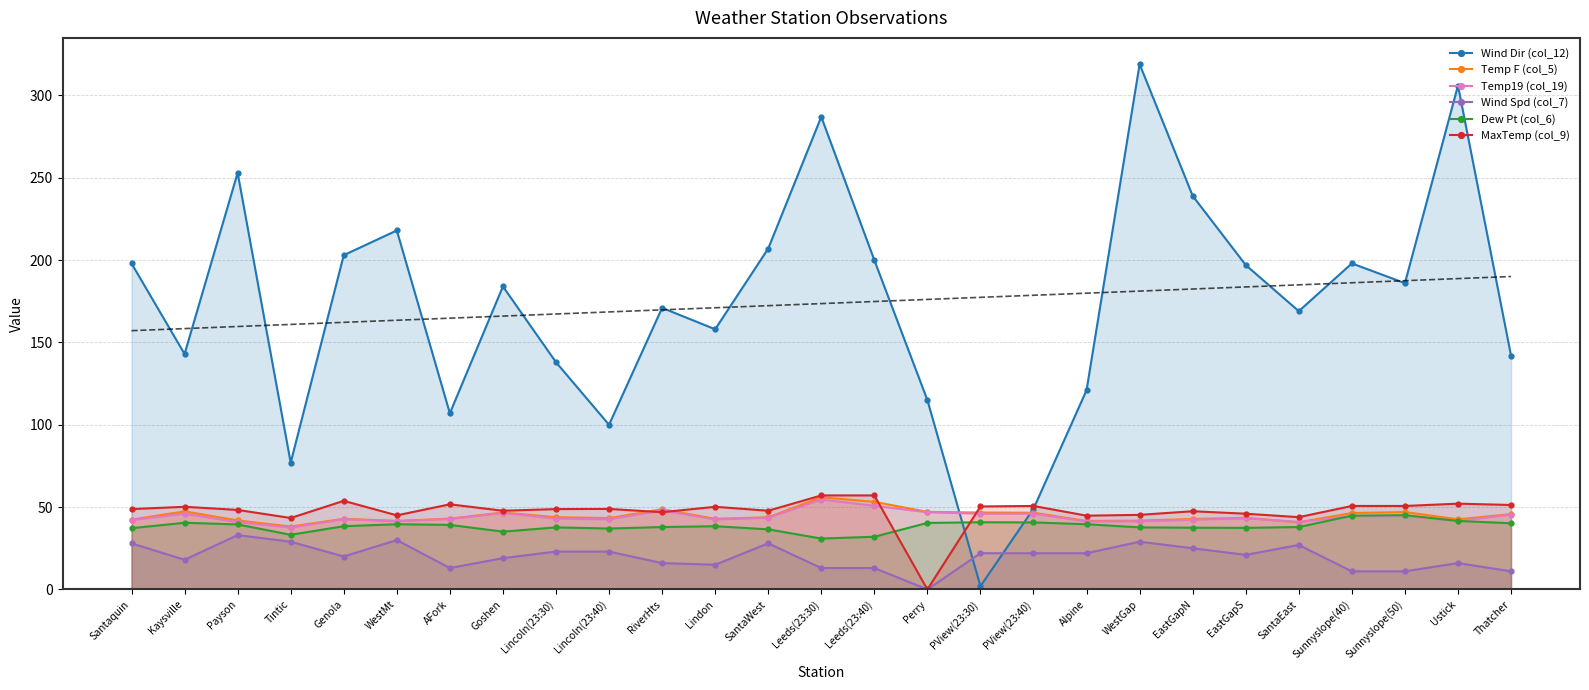

What is the label of the 23rd point from the right?

Genola